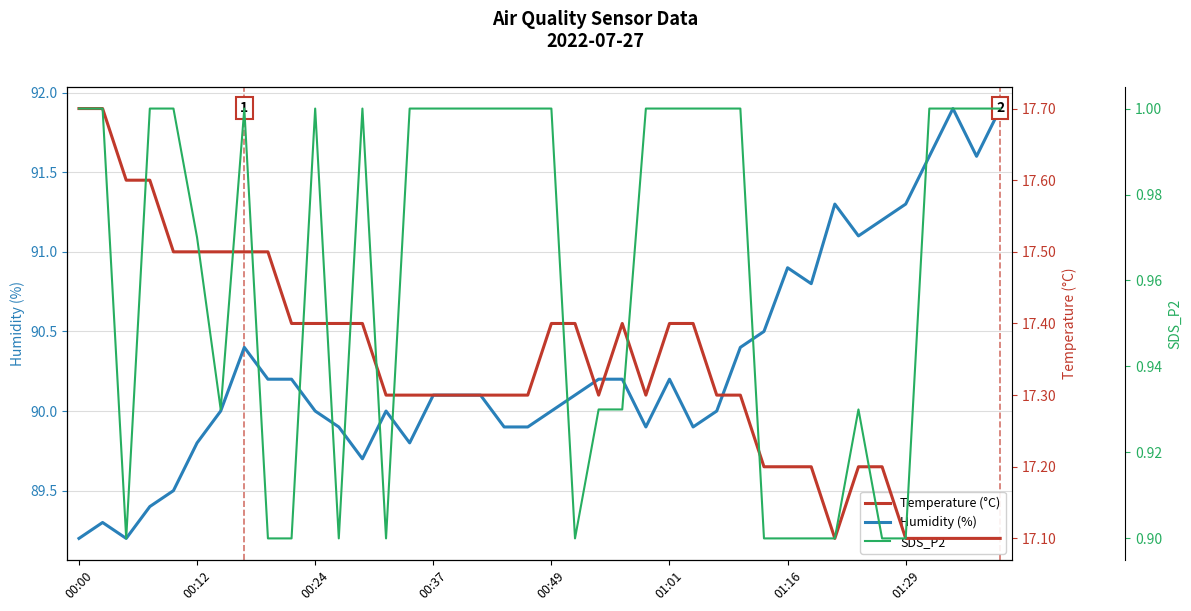

How many interior local peaks does the Temperature (°C) series have?

1